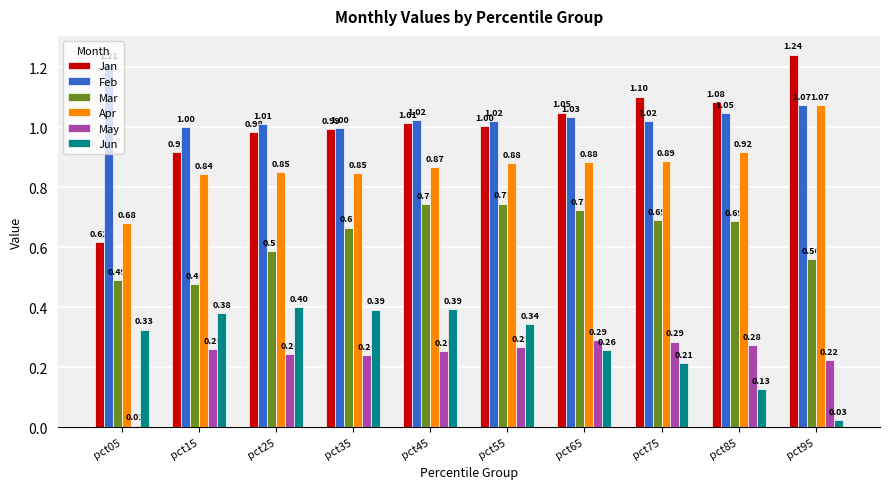

List the series in order of their peak value, lowest first.

May, Jun, Mar, Apr, Feb, Jan